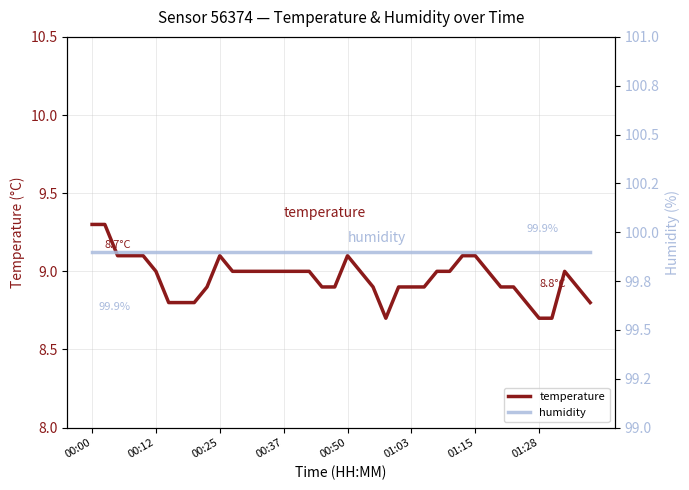

Reading left to right, what are all the values shown in this chart?

temperature: 9.3	9.3	9.1	9.1	9.1	9.0	8.8	8.8	8.8	8.9	9.1	9.0	9.0	9.0	9.0	9.0	9.0	9.0	8.9	8.9	9.1	9.0	8.9	8.7	8.9	8.9	8.9	9.0	9.0	9.1	9.1	9.0	8.9	8.9	8.8	8.7	8.7	9.0	8.9	8.8
humidity: 99.9	99.9	99.9	99.9	99.9	99.9	99.9	99.9	99.9	99.9	99.9	99.9	99.9	99.9	99.9	99.9	99.9	99.9	99.9	99.9	99.9	99.9	99.9	99.9	99.9	99.9	99.9	99.9	99.9	99.9	99.9	99.9	99.9	99.9	99.9	99.9	99.9	99.9	99.9	99.9